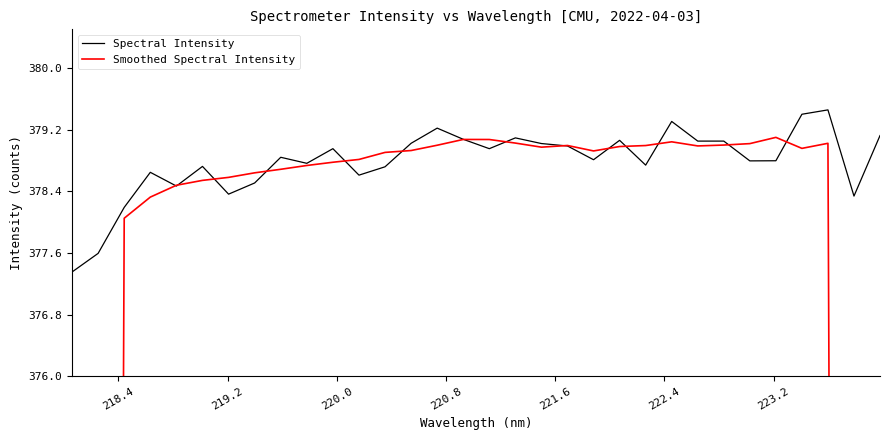

What is the average value of the Smoothed Spectral Intensity series?

364.6